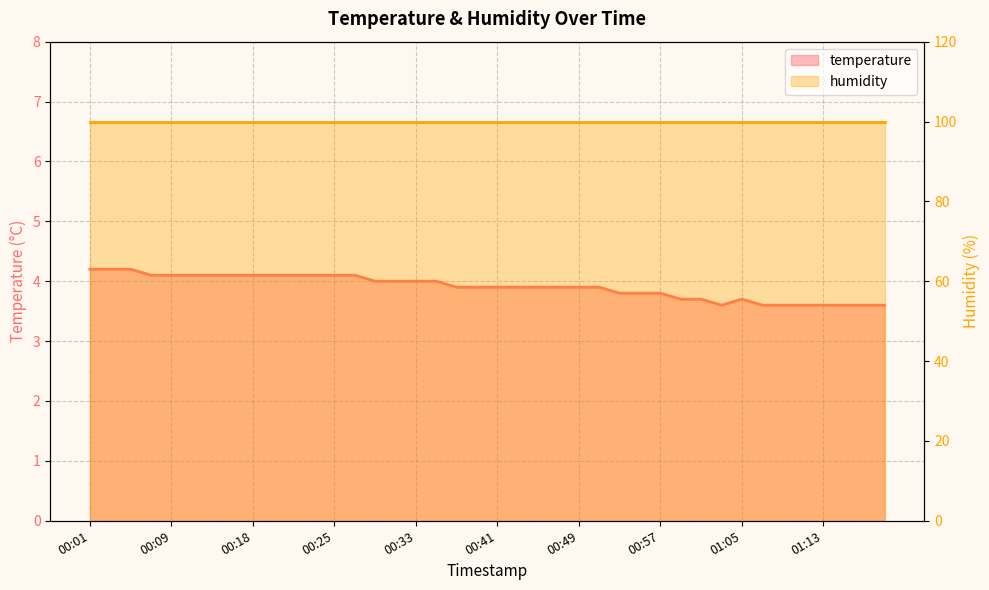

Rank the categories by value from highest to lowest.

00:01, 00:03, 00:05, 00:07, 00:09, 00:11, 00:14, 00:16, 00:18, 00:20, 00:22, 00:24, 00:25, 00:27, 00:29, 00:31, 00:33, 00:35, 00:37, 00:39, 00:41, 00:43, 00:45, 00:47, 00:49, 00:51, 00:53, 00:55, 00:57, 00:59, 01:01, 01:05, 01:03, 01:07, 01:09, 01:11, 01:13, 01:15, 01:17, 01:19